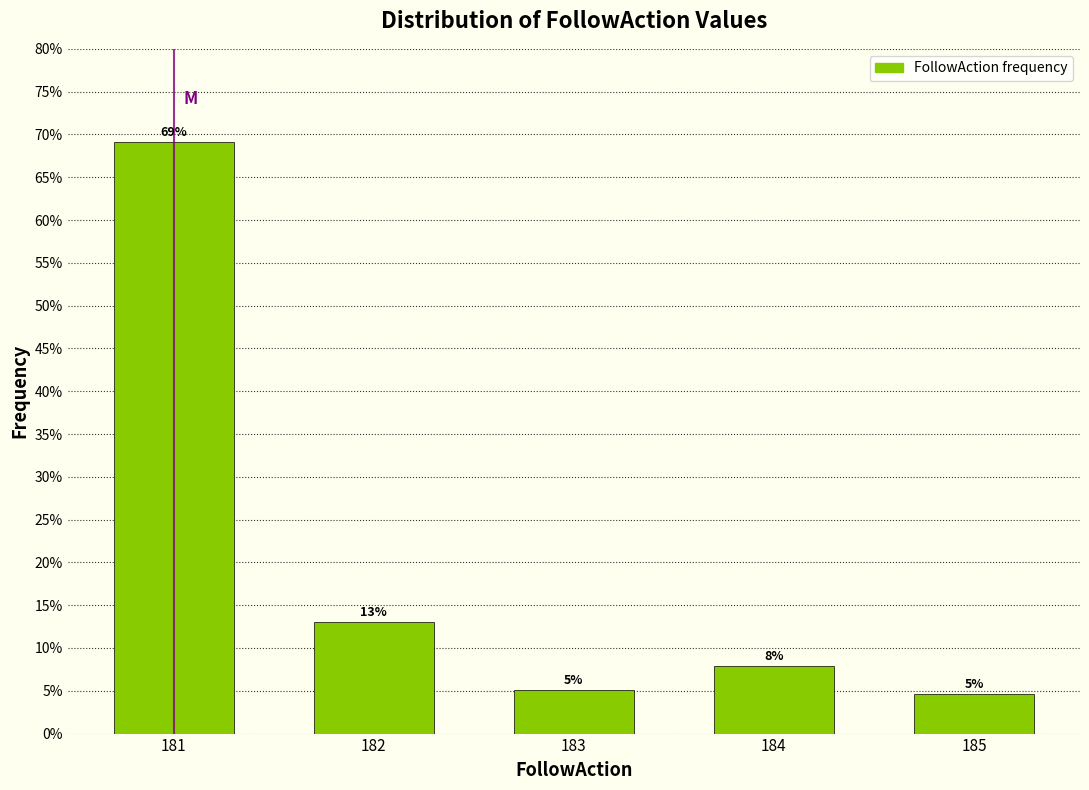

How many bars are there in total?

5